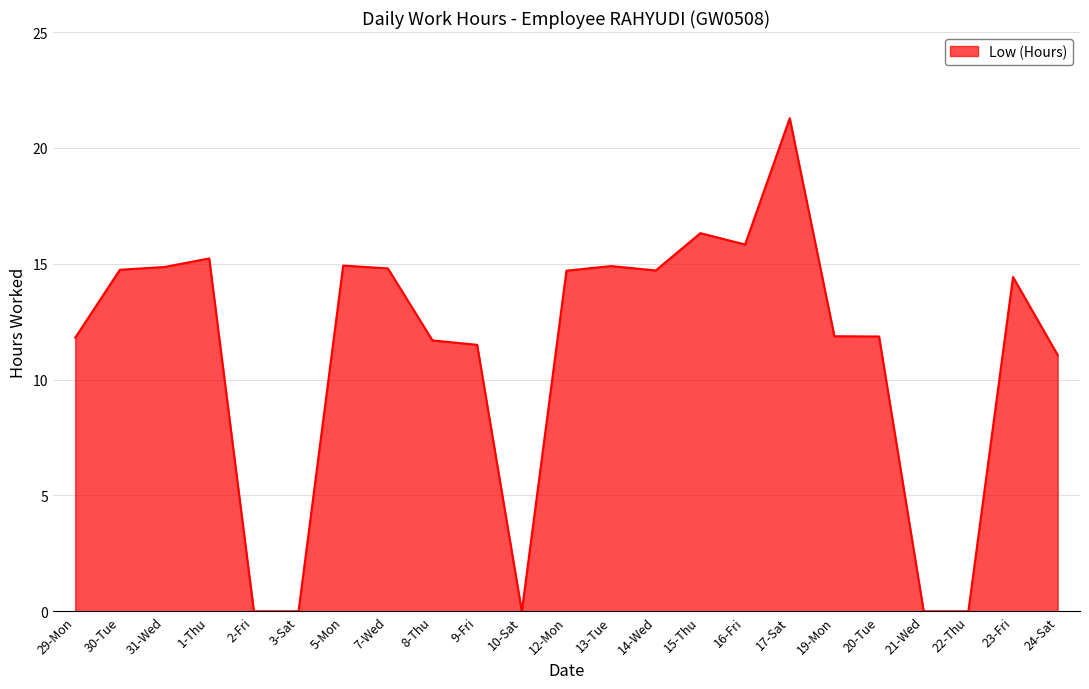

What is the average value?

11.2